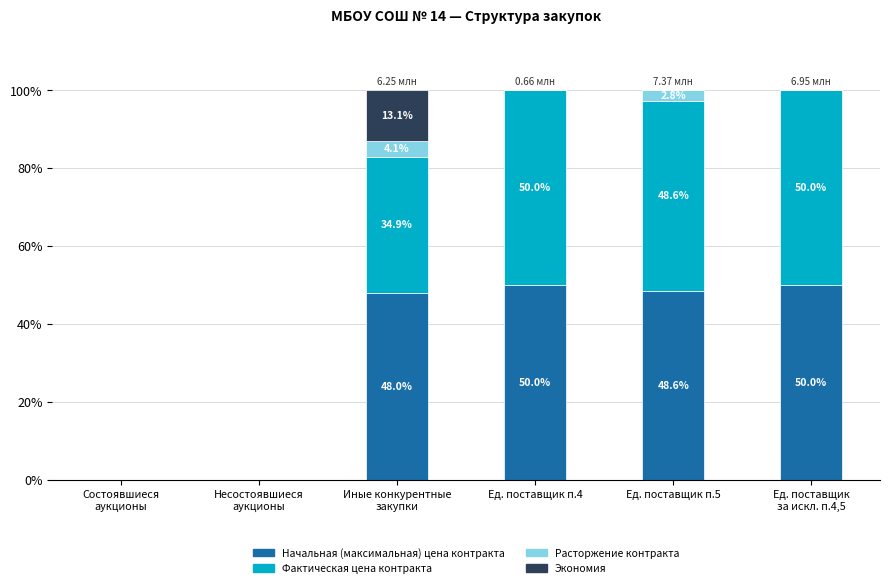

Is it true that Начальная (максимальная) цена контракта equals 18.2 at Иные конкурентные
закупки?

False